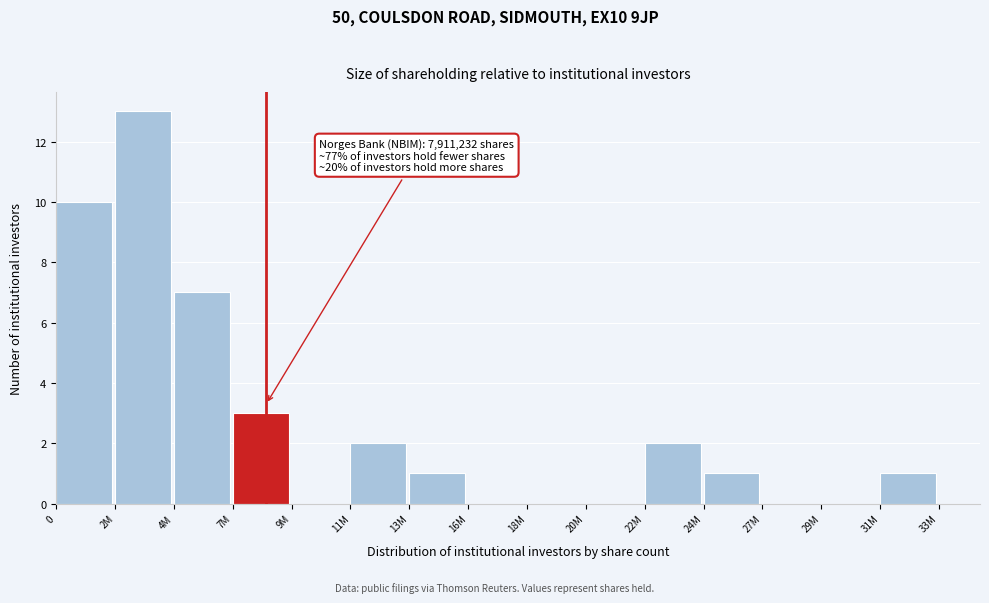

Reading left to right, extract all data points from this chart.

0=10	2M=13	4M=7	7M=3	9M=0	11M=2	13M=1	16M=0	18M=0	20M=0	22M=2	24M=1	27M=0	29M=0	31M=1